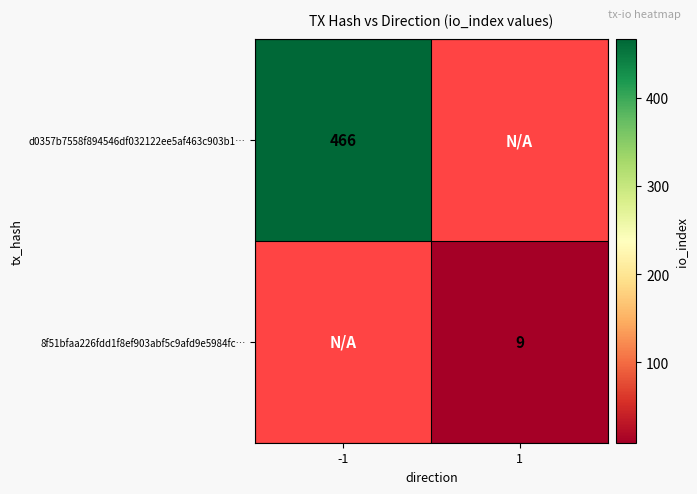

True or false: d0357b7558f894546df032122ee5af463c903b1… has a value of 466 at -1.

True